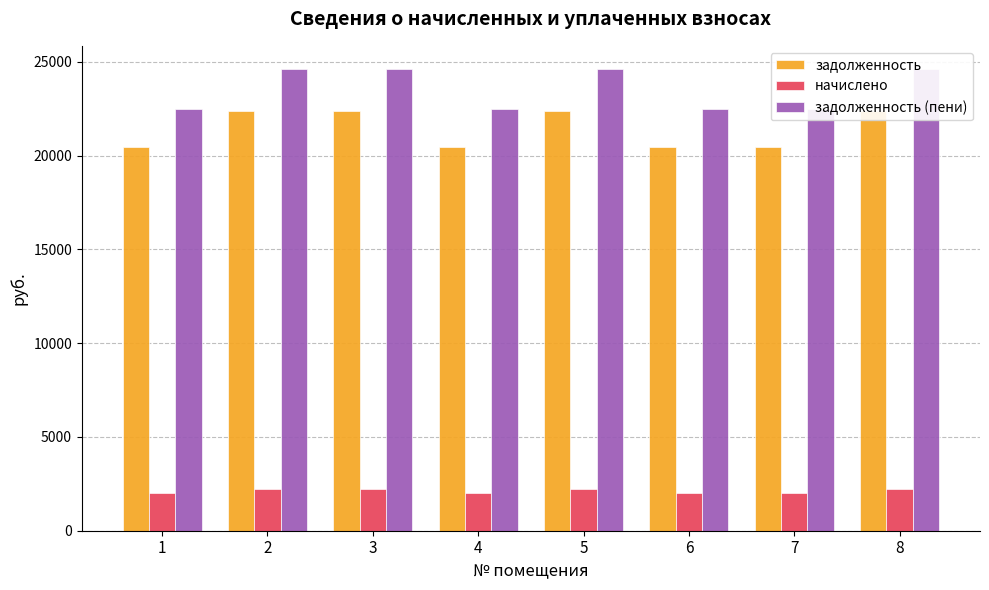

Where is задолженность nearest to the value 21411?

1